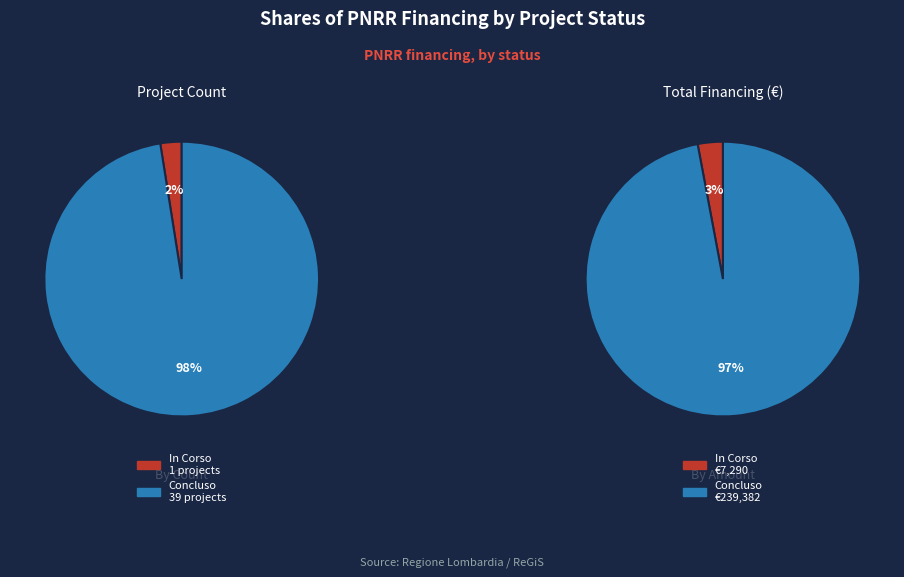

Combined, do 7 and 16 account for over 50%?

No